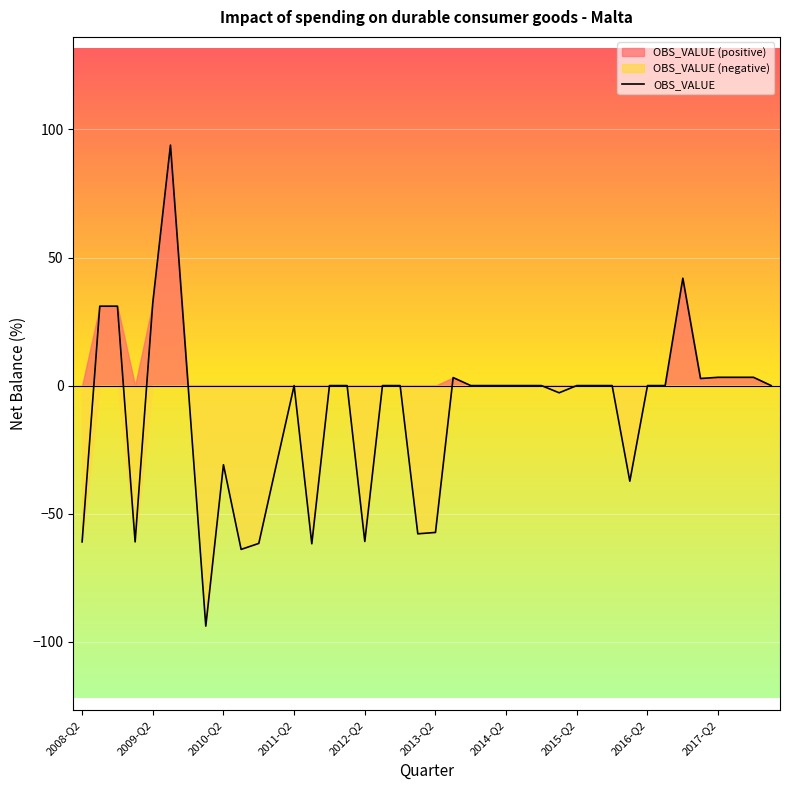

Reading left to right, what are all the values shown in this chart?

-61.0	31.0	31.0	-61.0	32.4	93.9	0.0	-93.9	-30.9	-64.0	-61.6	-30.7	0.0	-61.8	0.0	0.0	-60.9	0.0	0.0	-57.9	-57.3	3.1	0.0	0.0	0.0	0.0	0.0	-2.8	0.0	0.0	0.0	-37.3	0.0	0.0	41.9	2.8	3.2	3.2	3.2	0.0